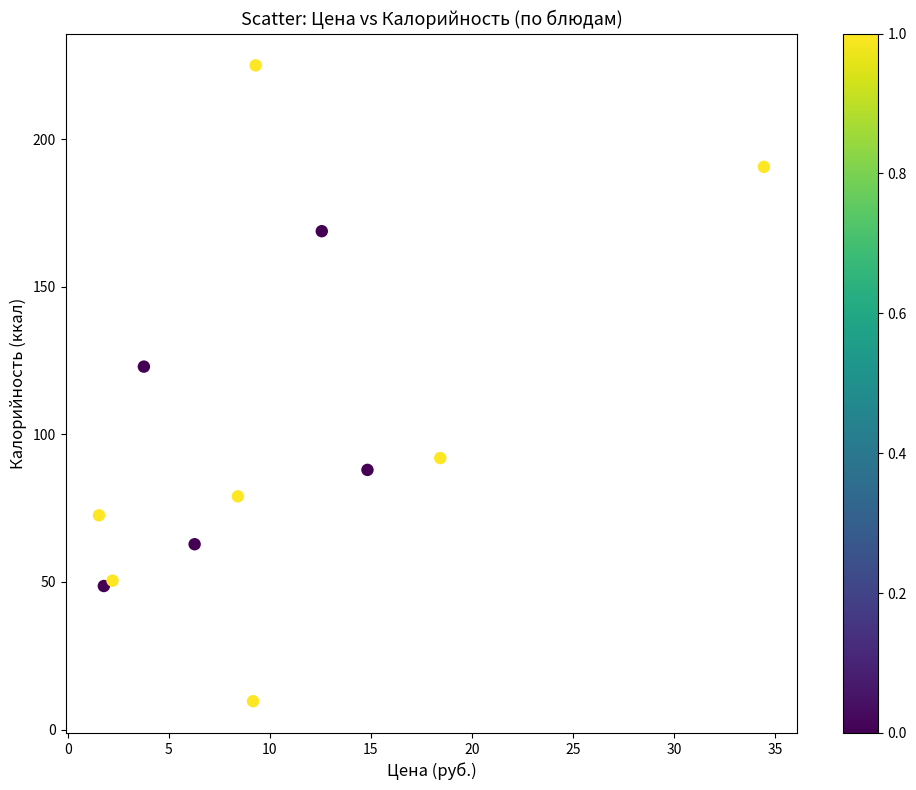

What is the average X value?

10.2